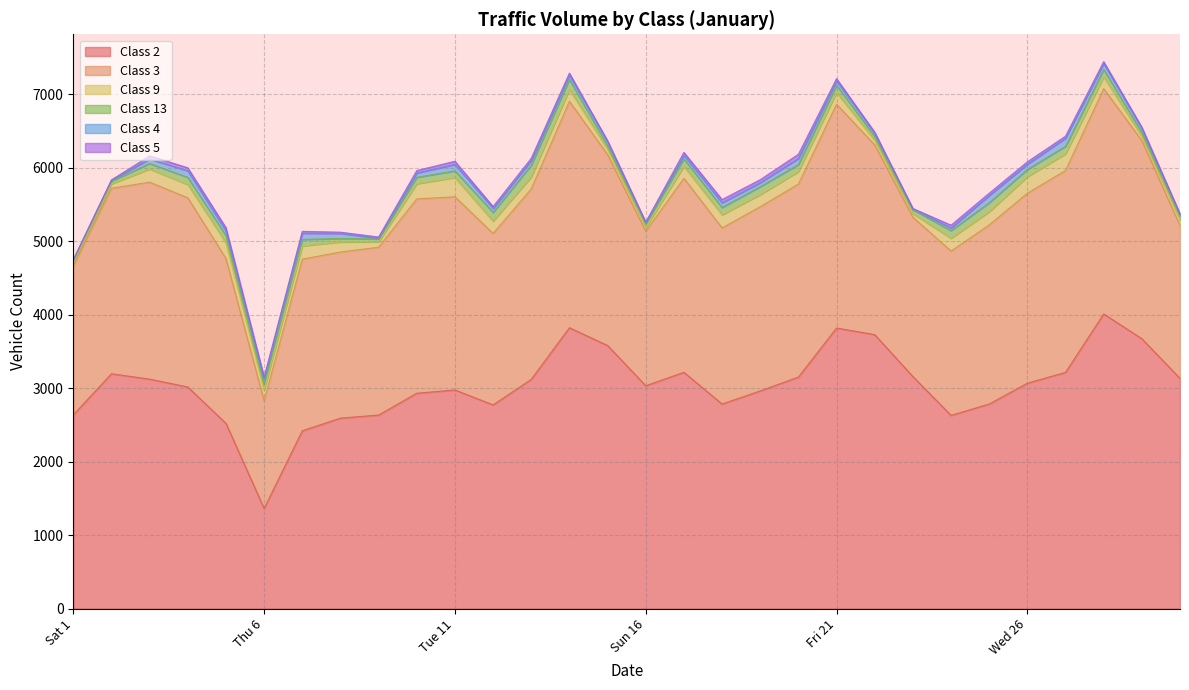

Rank the categories by Class 4 value from lowest to highest.

Sat 1, Sun 9, Sun 23, Sun 16, Sun 2, Sun 30, Mon 24, Sat 22, Mon 17, Wed 12, Wed 19, Sat 15, Sat 29, Mon 10, Fri 14, Fri 21, Mon 3, Wed 5, Tue 18, Thu 6, Thu 13, Sat 8, Wed 26, Fri 28, Thu 20, Fri 7, Tue 11, Tue 4, Tue 25, Thu 27